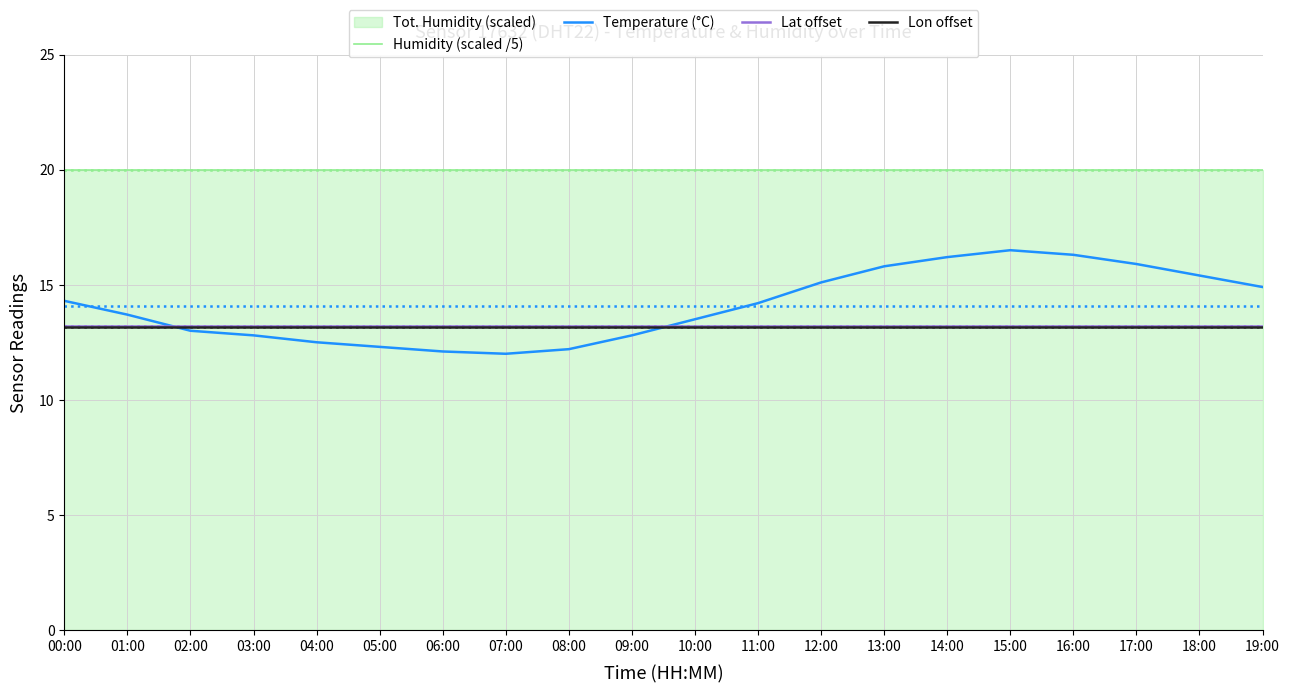

Which series has the largest total across all categories?

Humidity (scaled /5)